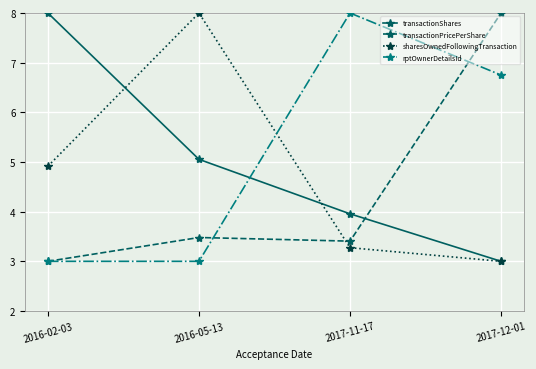

At which category does sharesOwnedFollowingTransaction reach its first local peak?

2016-05-13